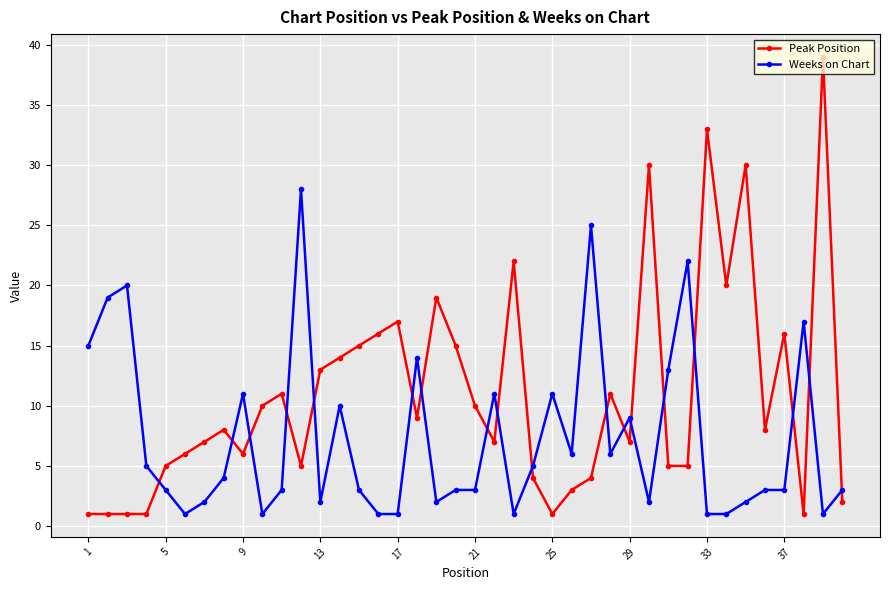

Rank the series by their average value, from lowest to highest.

Weeks on Chart, Peak Position